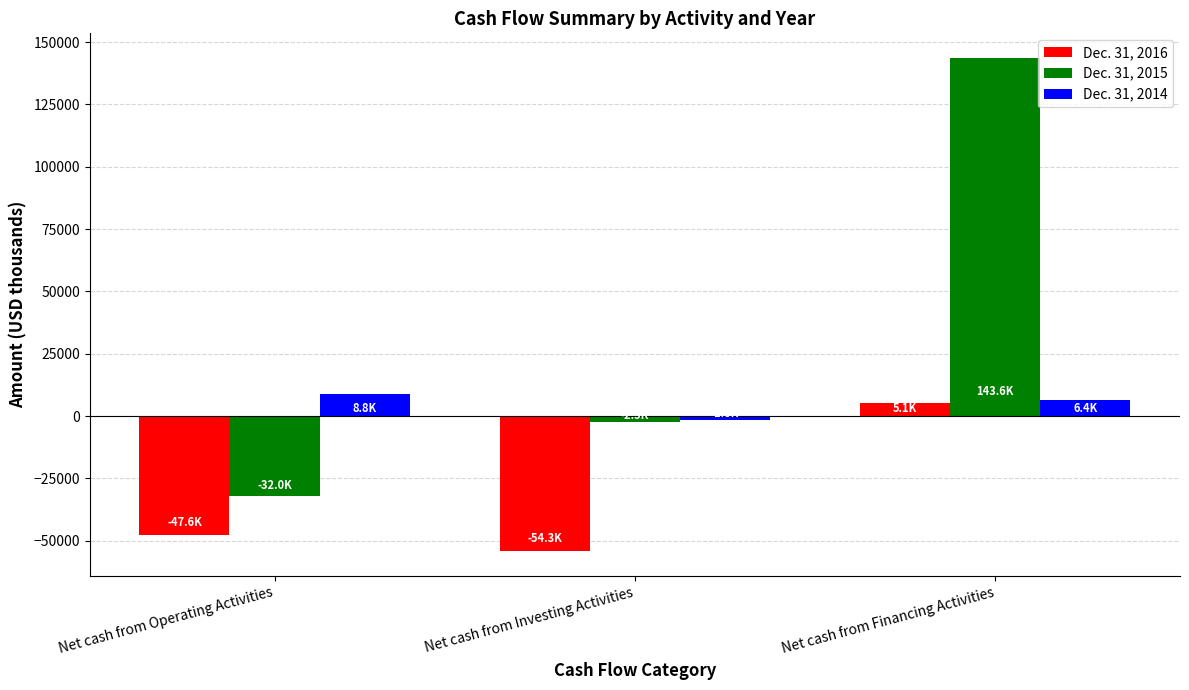

How many bars are there in each group?

3